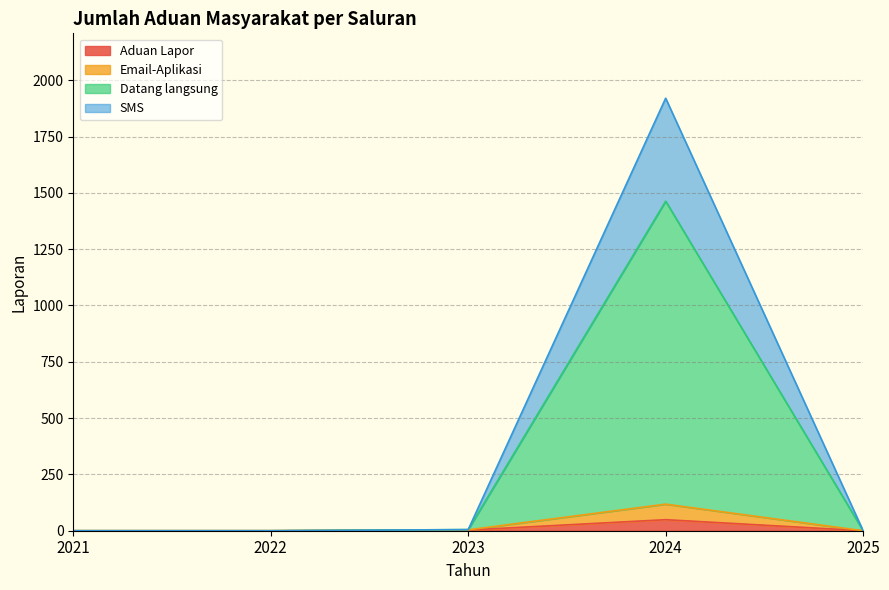

List the labels in order of Email-Aplikasi value, largest first.

2024, 2023, 2021, 2022, 2025